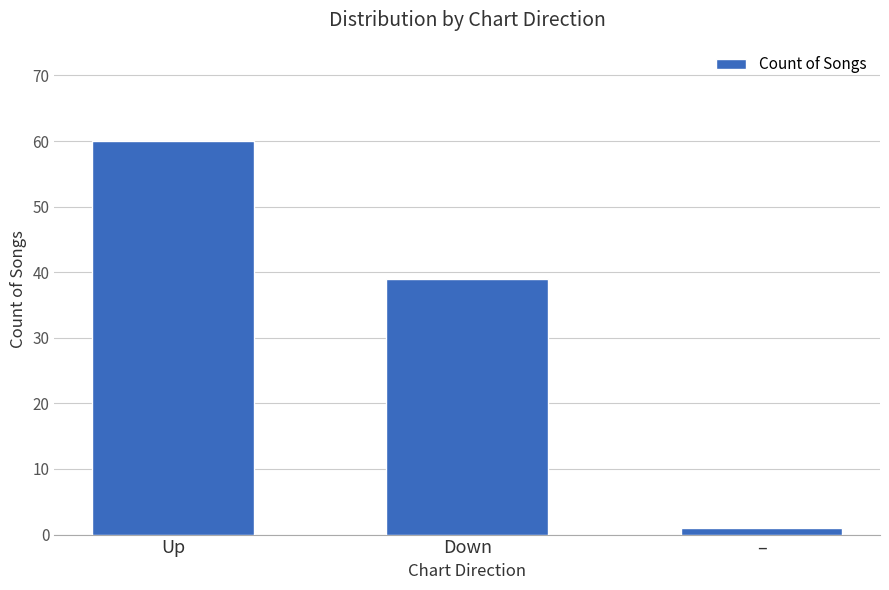

Reading right to left, what are all the values shown in this chart?

1	39	60